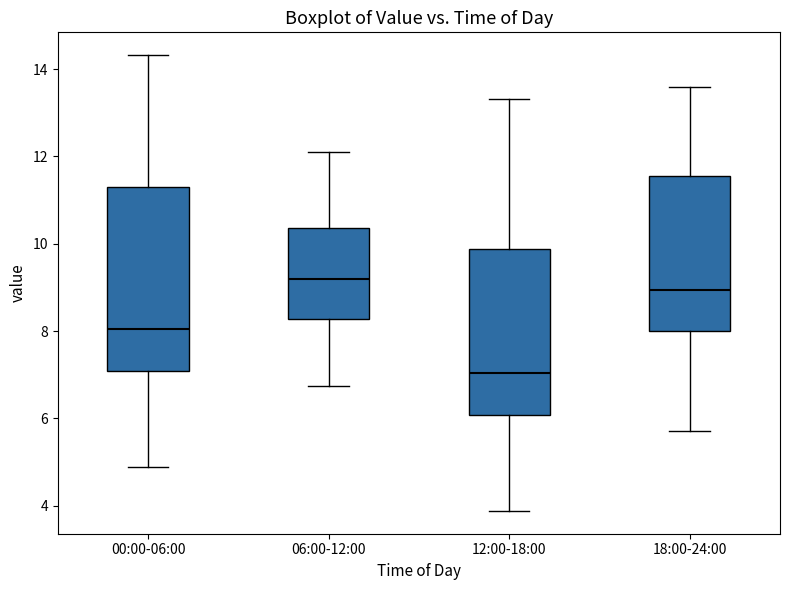

Reading left to right, transcribe this box plot: for each box, give where its median line is, the range the box spans, and where its two whiskers end, as read against the y-axis. The values are not printed on the chart, so give them approximately, as read against the axis.

00:00-06:00: median 8.0, box 7.0 to 11.4, whiskers 4.8 to 14.4
06:00-12:00: median 9.2, box 8.2 to 10.4, whiskers 6.8 to 12.2
12:00-18:00: median 7.0, box 6.0 to 9.8, whiskers 3.8 to 13.4
18:00-24:00: median 9.0, box 8.0 to 11.6, whiskers 5.8 to 13.6